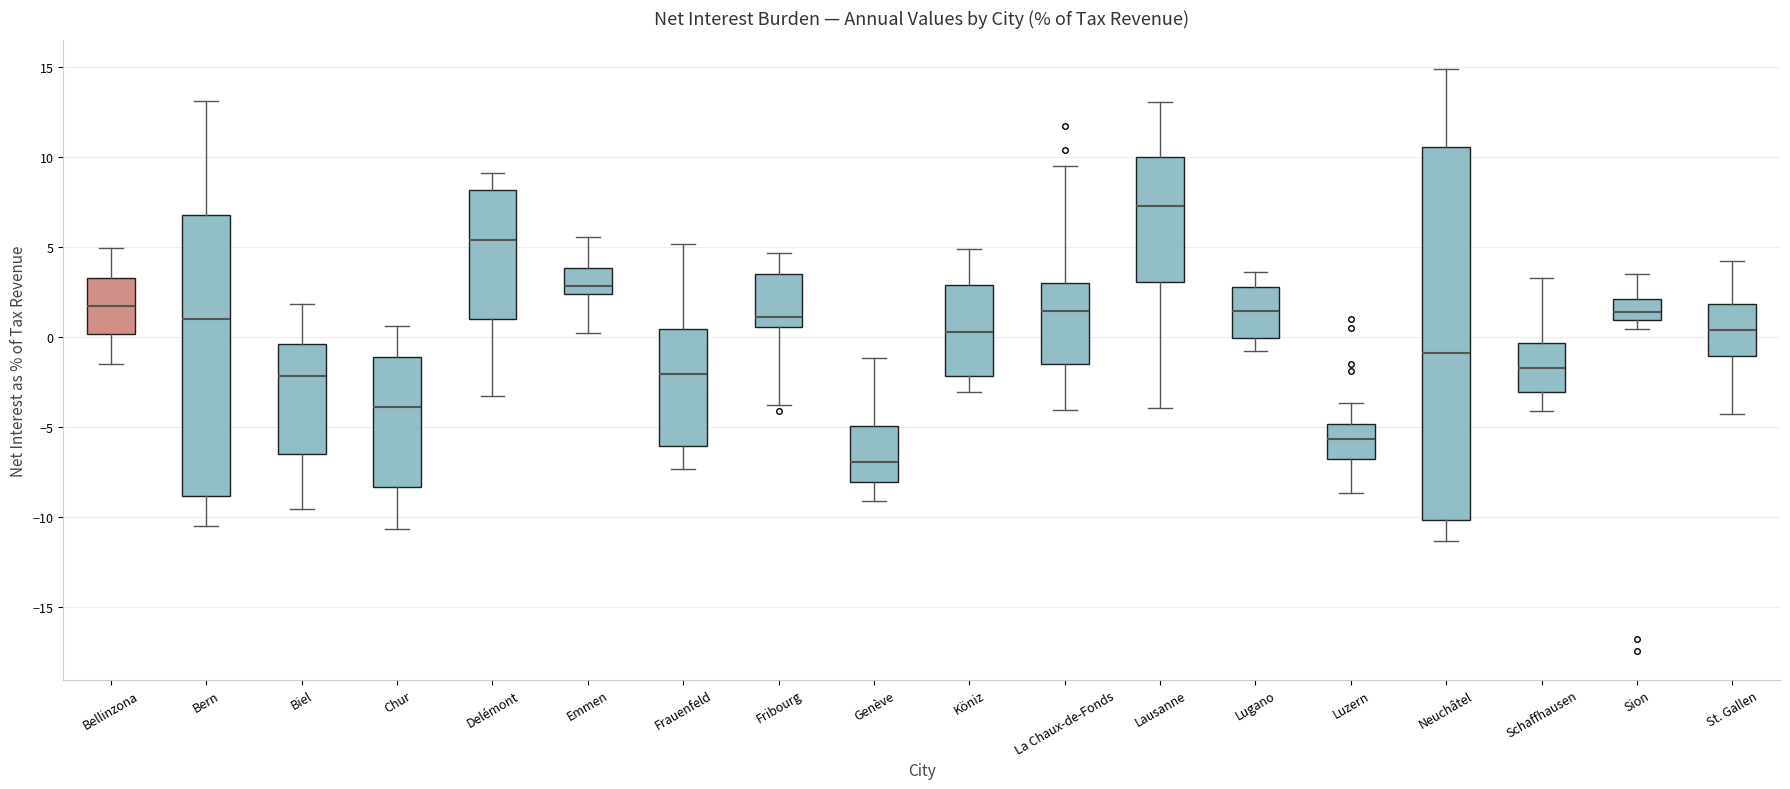

Reading left to right, transcribe this box plot: for each box, give where its median line is, the range the box spans, and where its two whiskers end, as read against the y-axis. The values are not printed on the chart, so give them approximately, as read against the axis.

Bellinzona: median 1.5, box 0.0 to 3.5, whiskers -1.5 to 5.0
Bern: median 1.0, box -9.0 to 7.0, whiskers -10.5 to 13.0
Biel: median -2.0, box -6.5 to -0.5, whiskers -9.5 to 2.0
Chur: median -4.0, box -8.5 to -1.0, whiskers -10.5 to 0.5
Delémont: median 5.5, box 1.0 to 8.0, whiskers -3.5 to 9.0
Emmen: median 3.0, box 2.5 to 4.0, whiskers 0.0 to 5.5
Frauenfeld: median -2.0, box -6.0 to 0.5, whiskers -7.5 to 5.0
Fribourg: median 1.0, box 0.5 to 3.5, whiskers -3.5 to 4.5
Genève: median -7.0, box -8.0 to -5.0, whiskers -9.0 to -1.0
Köniz: median 0.5, box -2.0 to 3.0, whiskers -3.0 to 5.0
La Chaux-de-Fonds: median 1.5, box -1.5 to 3.0, whiskers -4.0 to 9.5
Lausanne: median 7.5, box 3.0 to 10.0, whiskers -4.0 to 13.0
Lugano: median 1.5, box 0.0 to 3.0, whiskers -0.5 to 3.5
Luzern: median -5.5, box -7.0 to -5.0, whiskers -8.5 to -3.5
Neuchâtel: median -1.0, box -10.0 to 10.5, whiskers -11.5 to 15.0
Schaffhausen: median -1.5, box -3.0 to -0.5, whiskers -4.0 to 3.5
Sion: median 1.5, box 1.0 to 2.0, whiskers 0.5 to 3.5
St. Gallen: median 0.5, box -1.0 to 2.0, whiskers -4.0 to 4.5